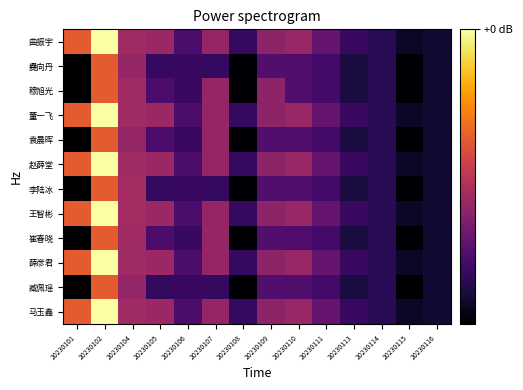

What is the total value across all series at 20230106?

-20.4